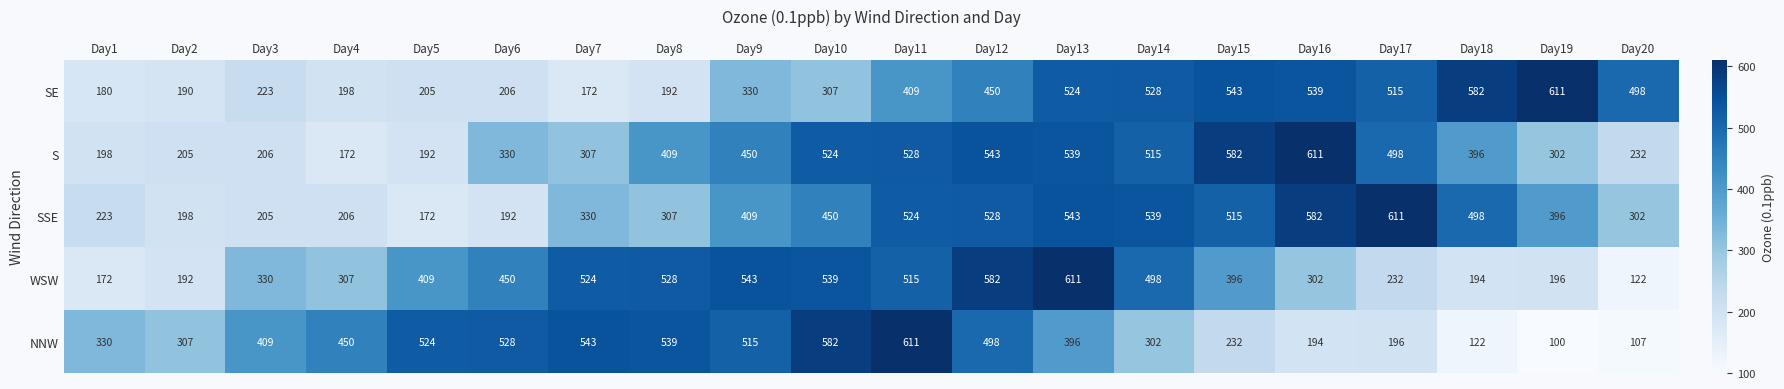

At how many categories does at least one series exceed 270?

20